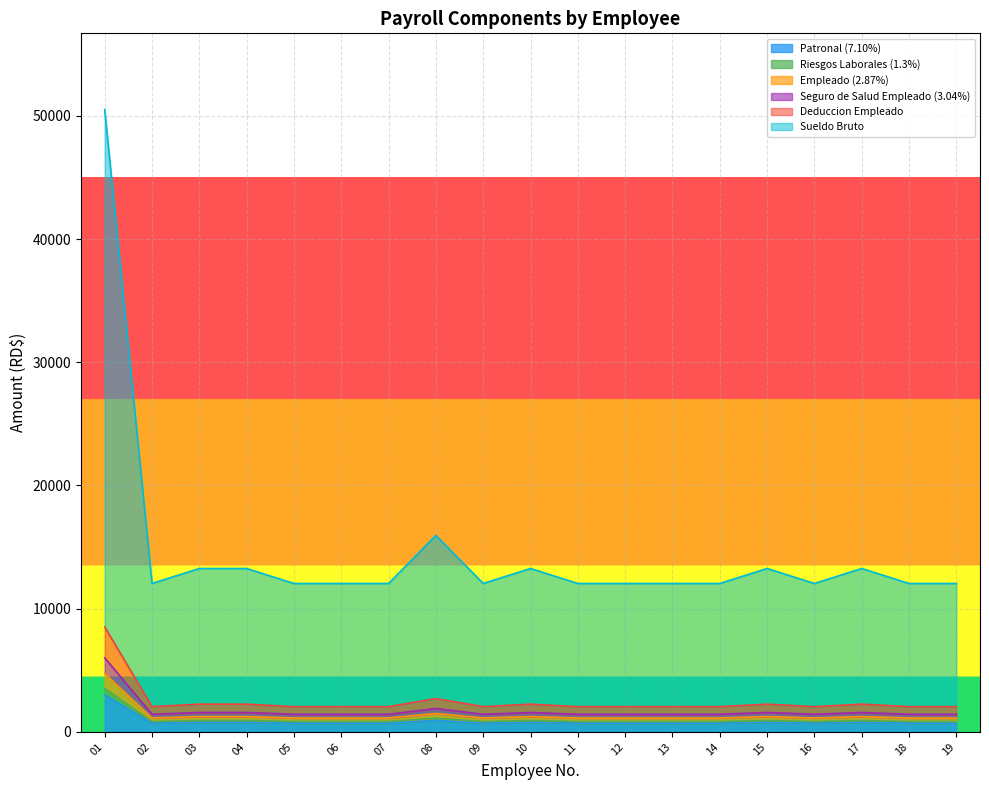

What is the value of the Seguro de Salud Empleado (3.04%) point at the 16th from the left?

840.0